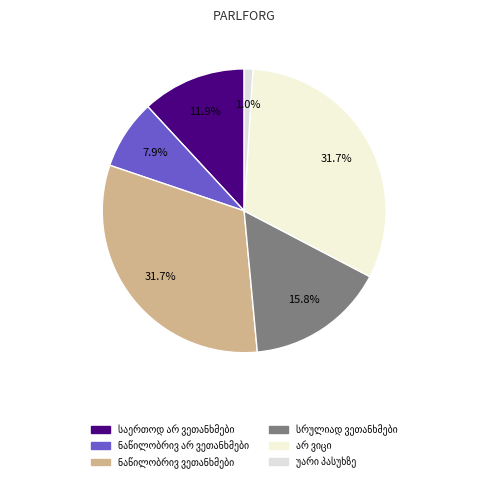

Count the number of slices in the pie.

6